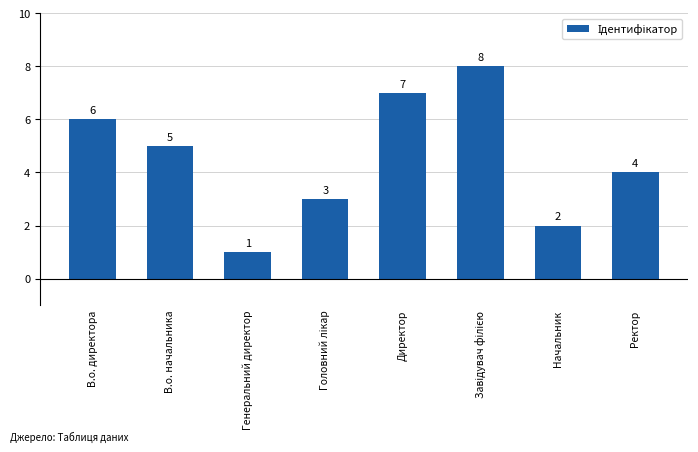

Reading right to left, extract all data points from this chart.

4	2	8	7	3	1	5	6